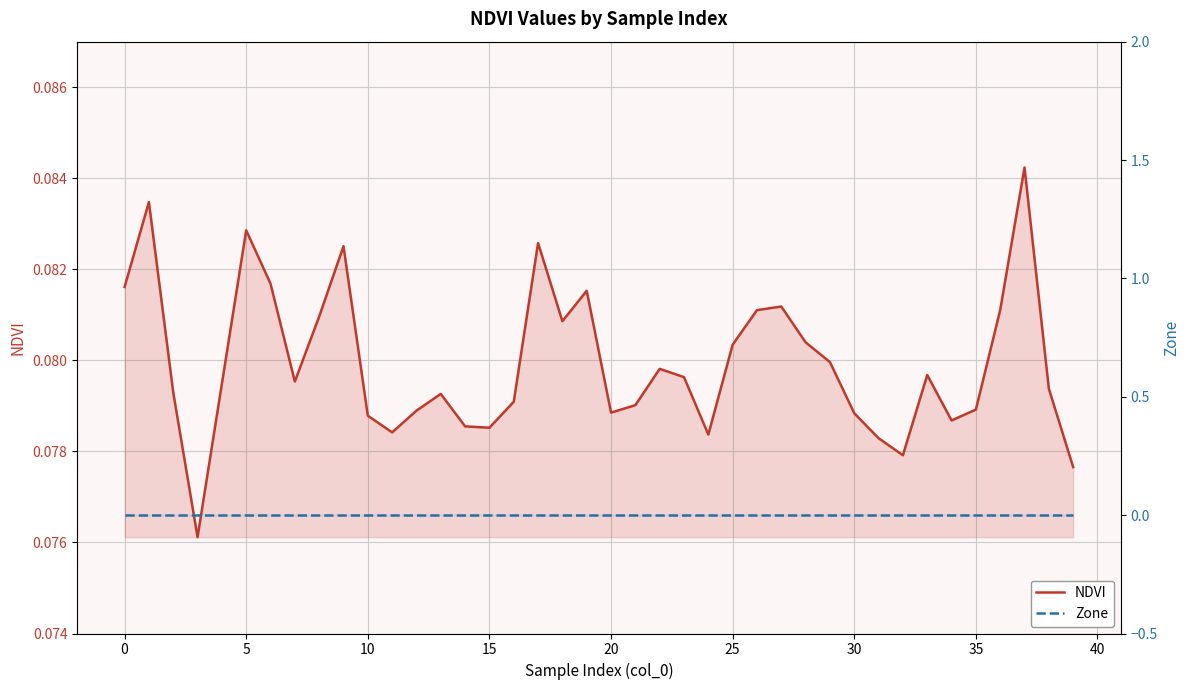

Does the chart display data point markers on the line(s)?

No